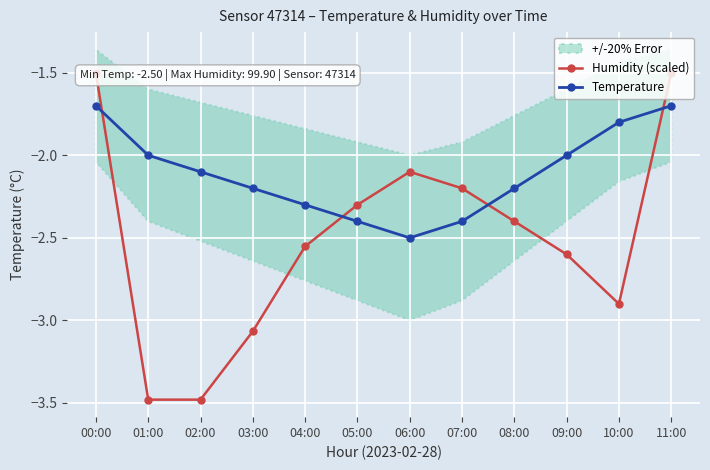

Is this an area chart (filled region under the line)?

No